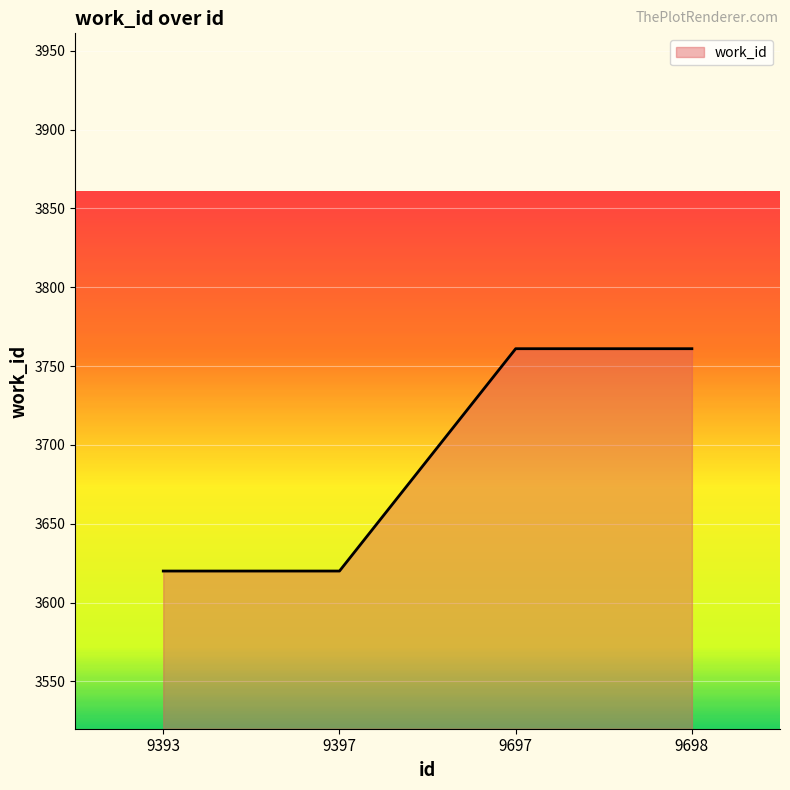

What is the change in value from 9393 to 9698?

+141